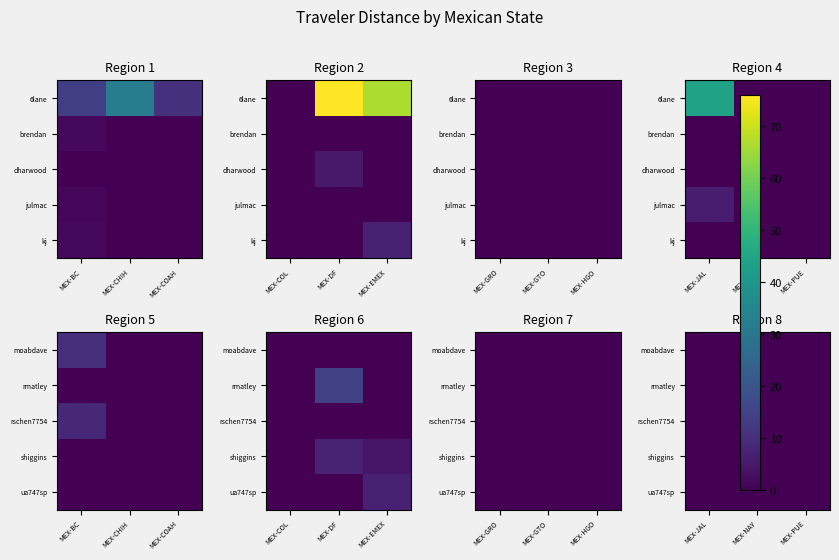

Which has a higher value, 5 or 0?

5